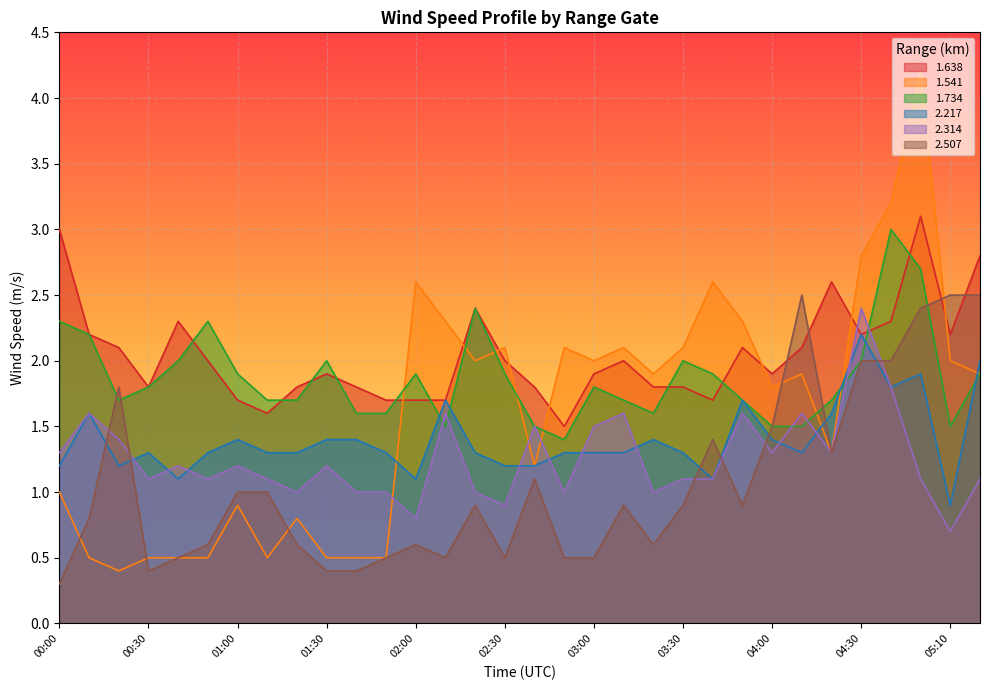

What is the sum of all 1.541 values?

51.5